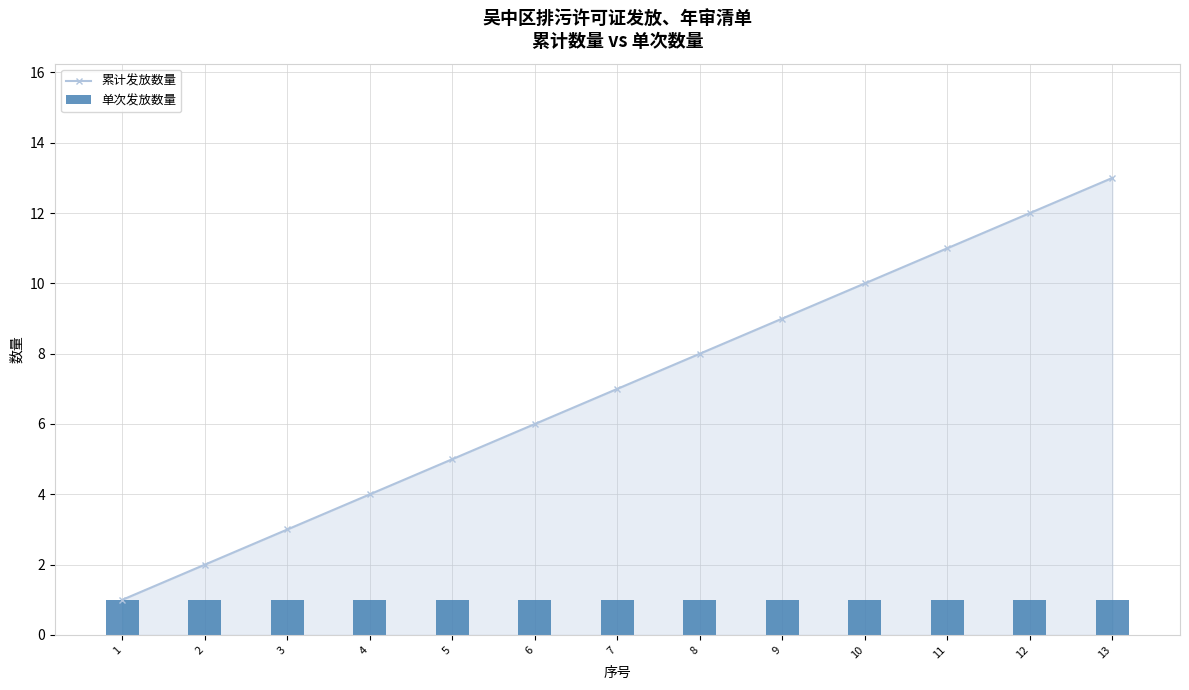

What is the total value across all series at 8?

9